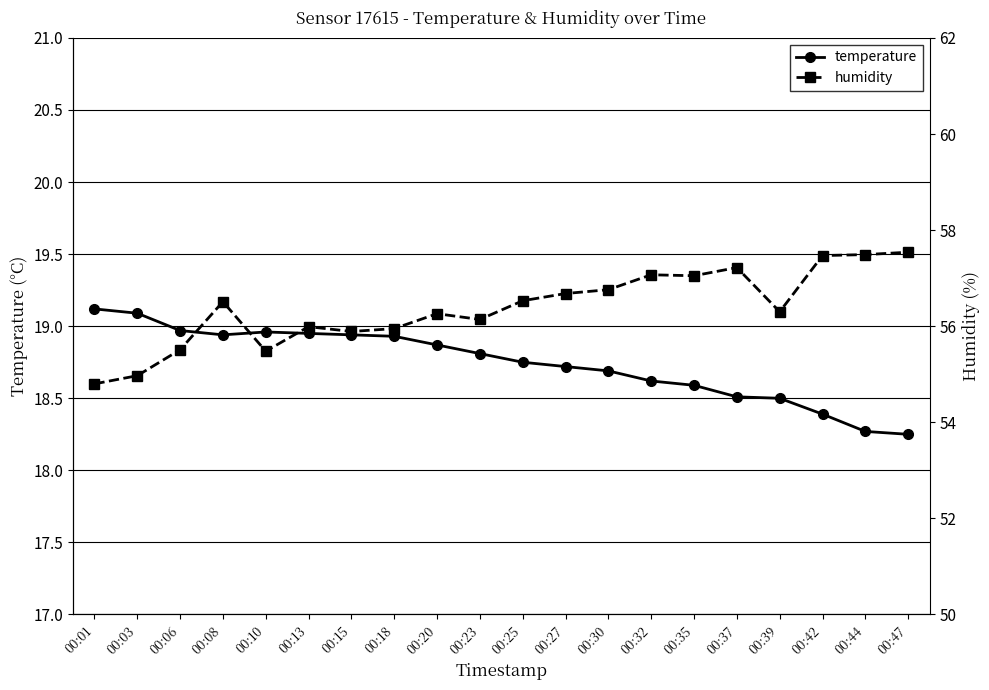

What is the smallest value displayed?

18.2